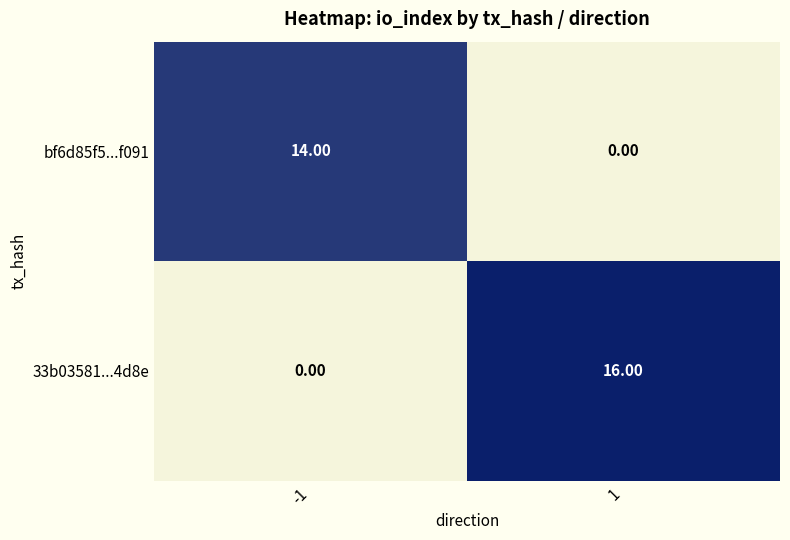

How many categories are shown in the chart?

2